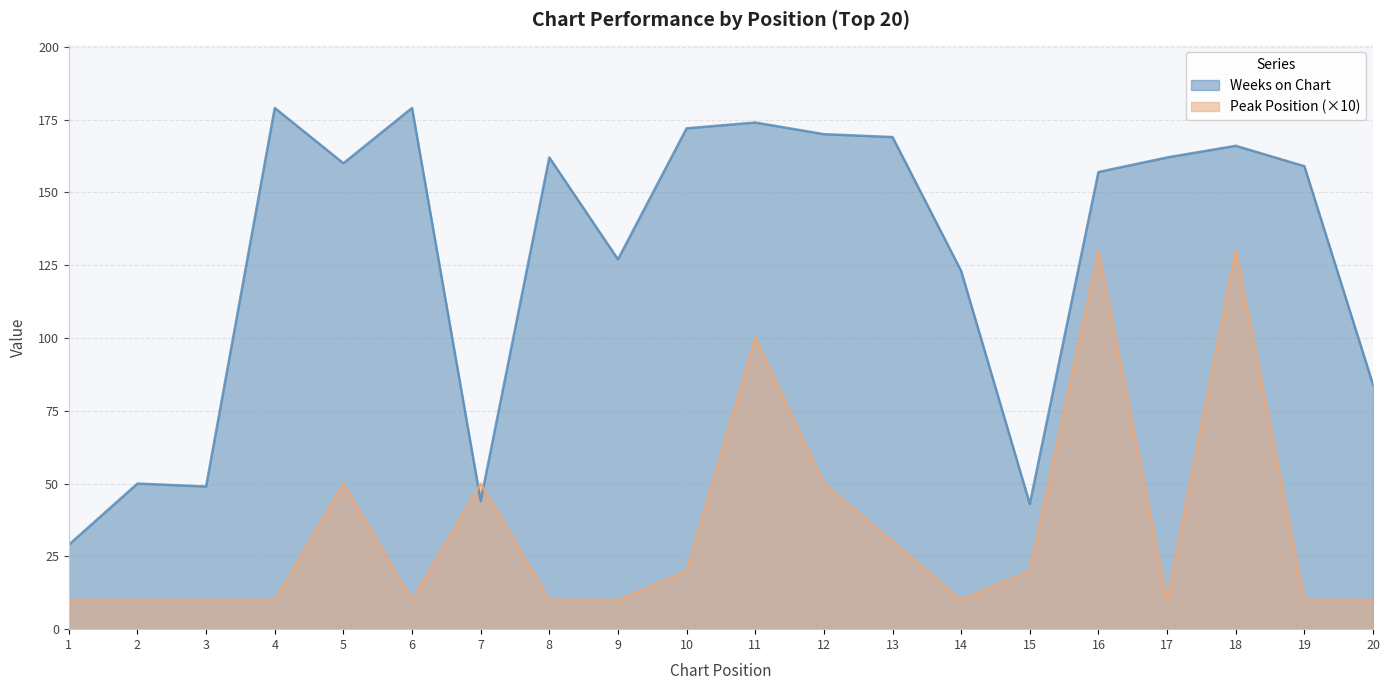

Reading left to right, what are all the values shown in this chart?

Weeks on Chart: 1=29	2=50	3=49	4=179	5=160	6=179	7=44	8=162	9=127	10=172	11=174	12=170	13=169	14=123	15=43	16=157	17=162	18=166	19=159	20=84
Peak Position: 1=10	2=10	3=10	4=10	5=50	6=10	7=50	8=10	9=10	10=20	11=100	12=50	13=30	14=10	15=20	16=130	17=10	18=130	19=10	20=10